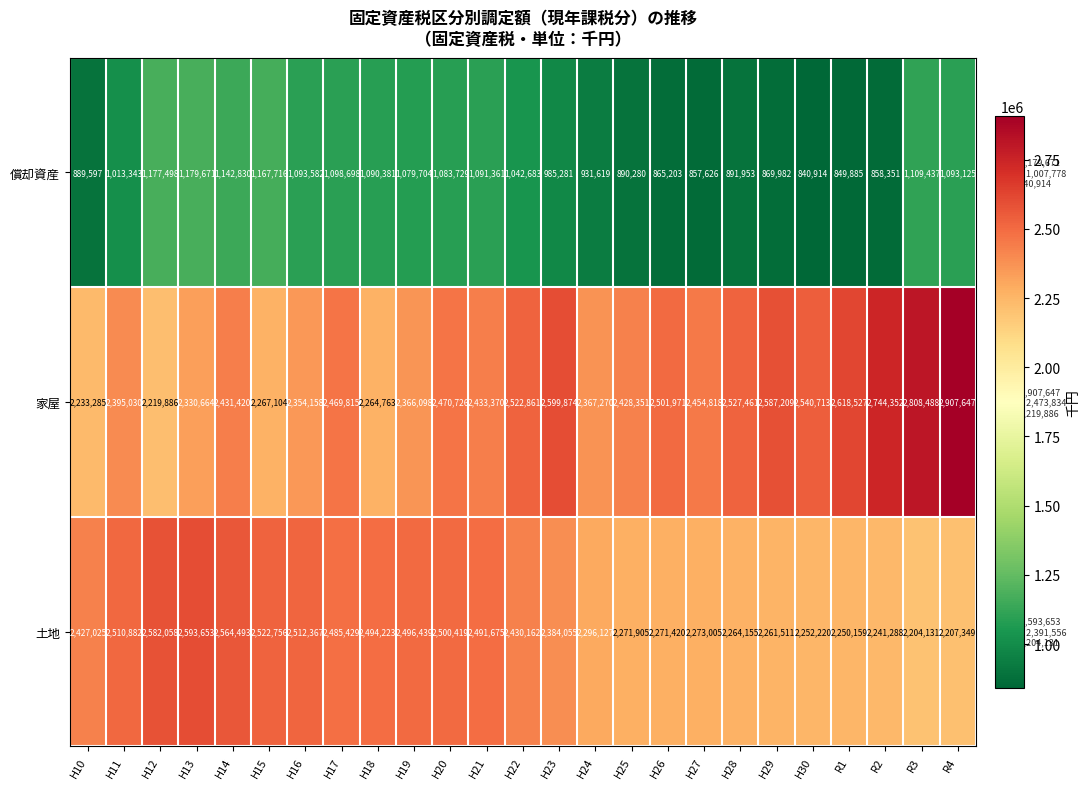

How many categories are shown in the chart?

25